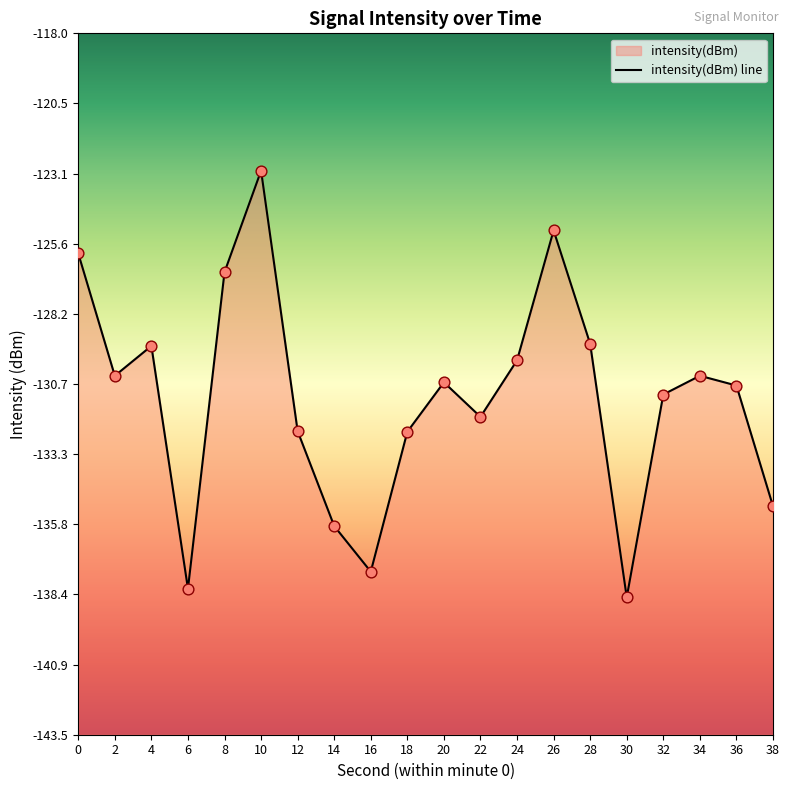

What is the change in value from 24 to 36?

-0.9